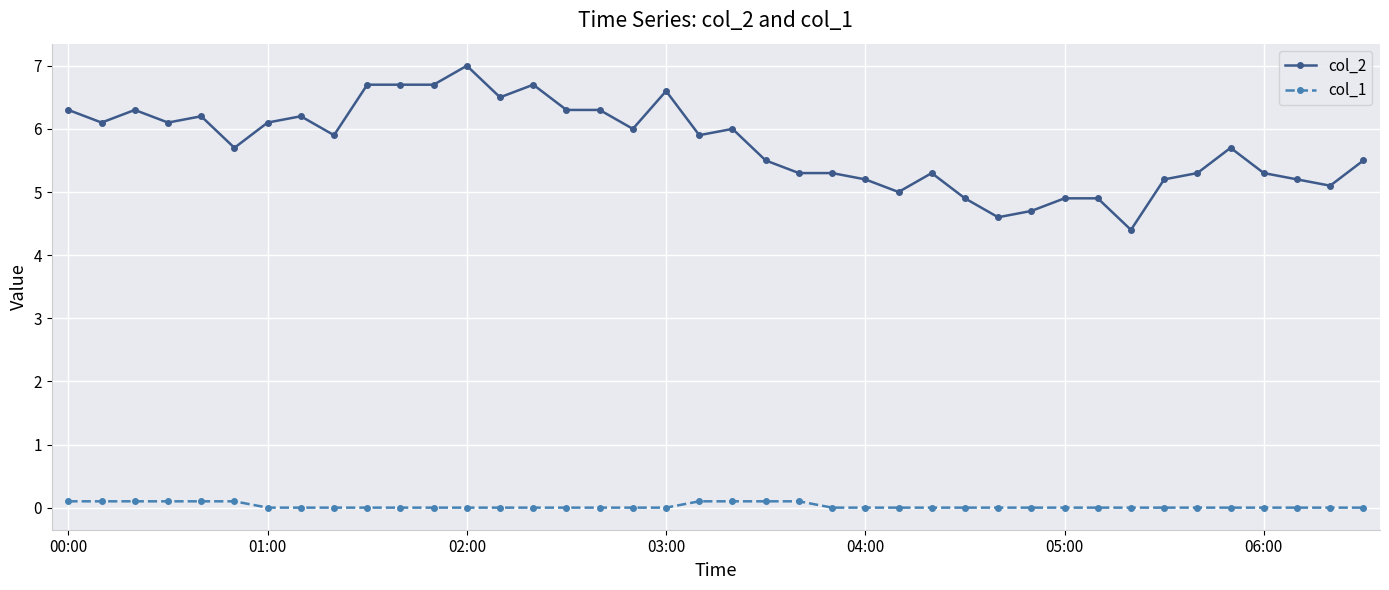

How many lines are shown in the chart?

2